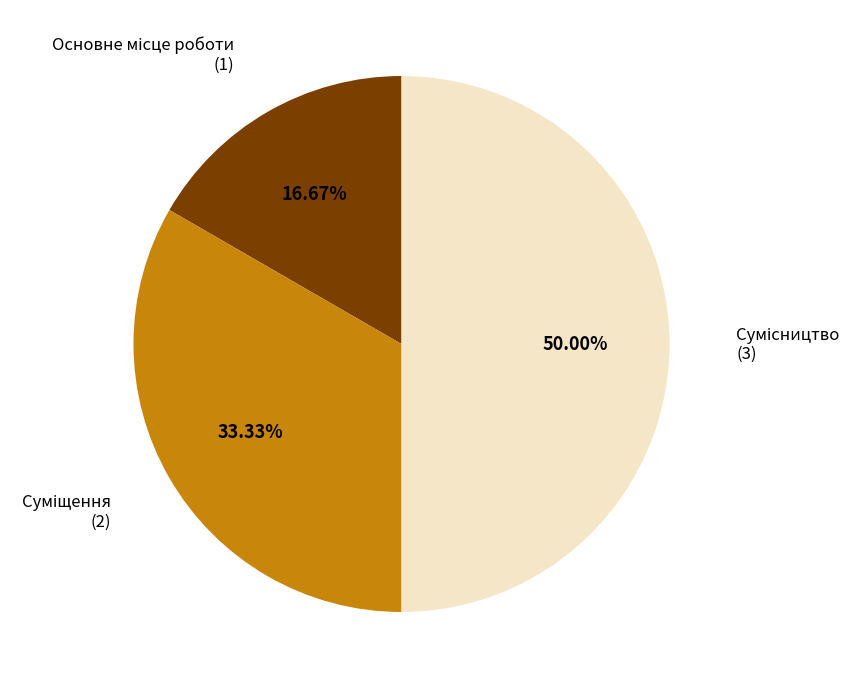

What is the ratio of the value at Суміщення to the value at Основне місце роботи?

2.0